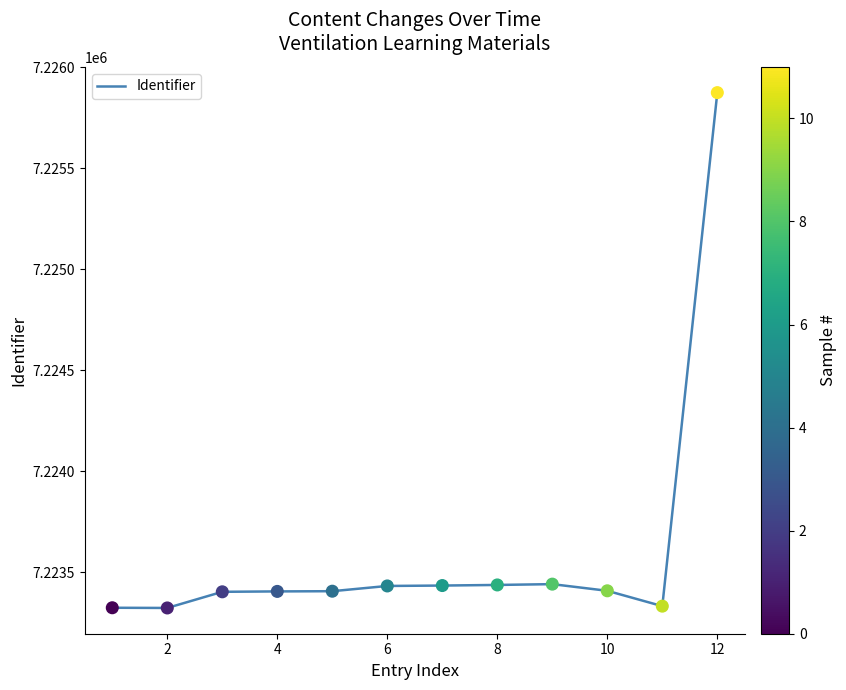

What is the difference between the maximum and minimum values?

2553